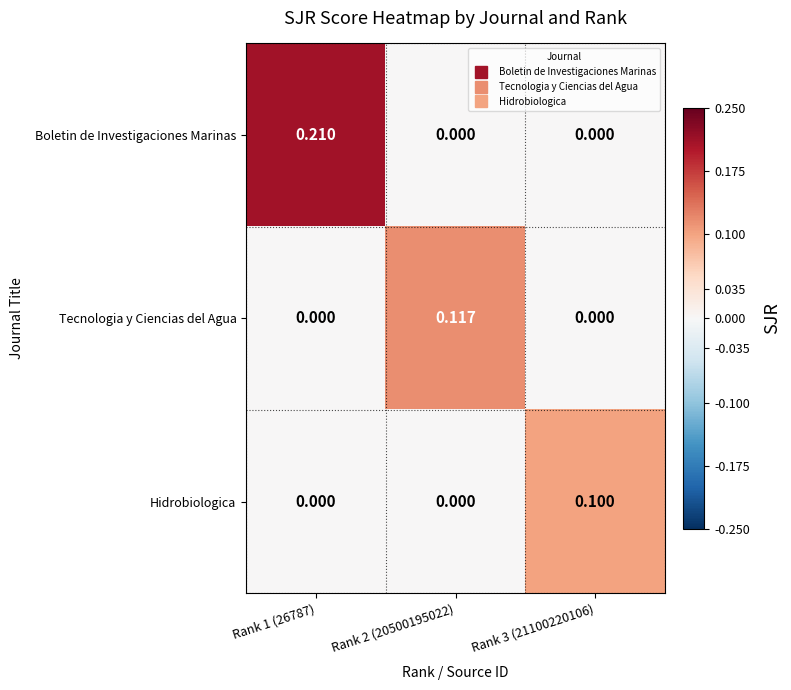

Between Rank 1 (26787) and Rank 3 (21100220106), which series saw the biggest shift?

Boletin de Investigaciones Marinas